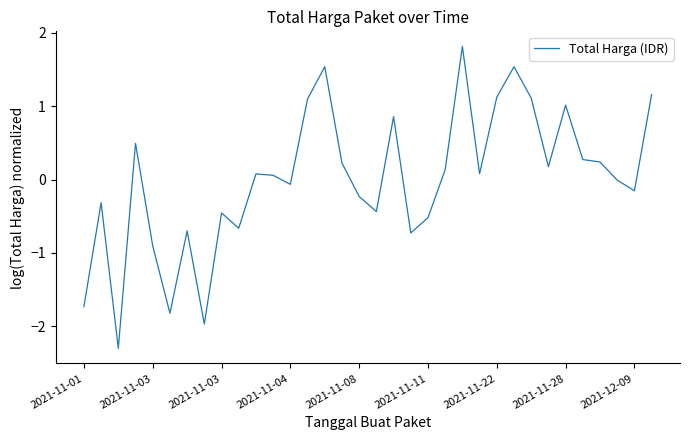

What is the greatest value displayed?

1.8